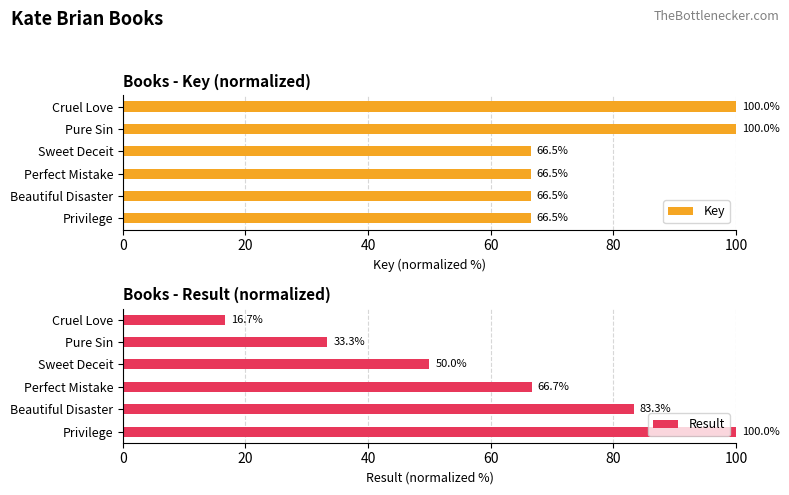

At which label is Result closest to 58?

Sweet Deceit